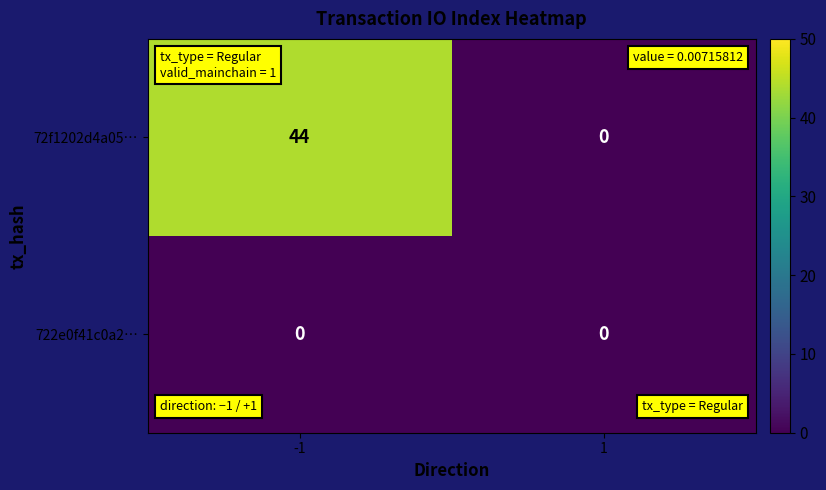

Between -1 and 1, which series saw the biggest shift?

72f1202d4a05…